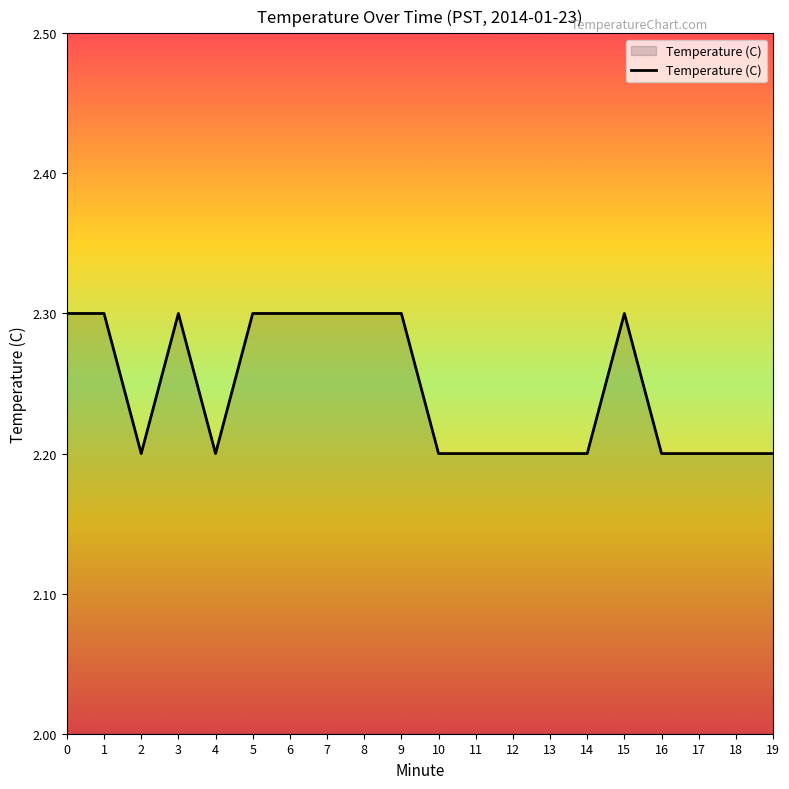

Reading right to left, list all the values displayed in this chart.

19=2.2	18=2.2	17=2.2	16=2.2	15=2.3	14=2.2	13=2.2	12=2.2	11=2.2	10=2.2	9=2.3	8=2.3	7=2.3	6=2.3	5=2.3	4=2.2	3=2.3	2=2.2	1=2.3	0=2.3